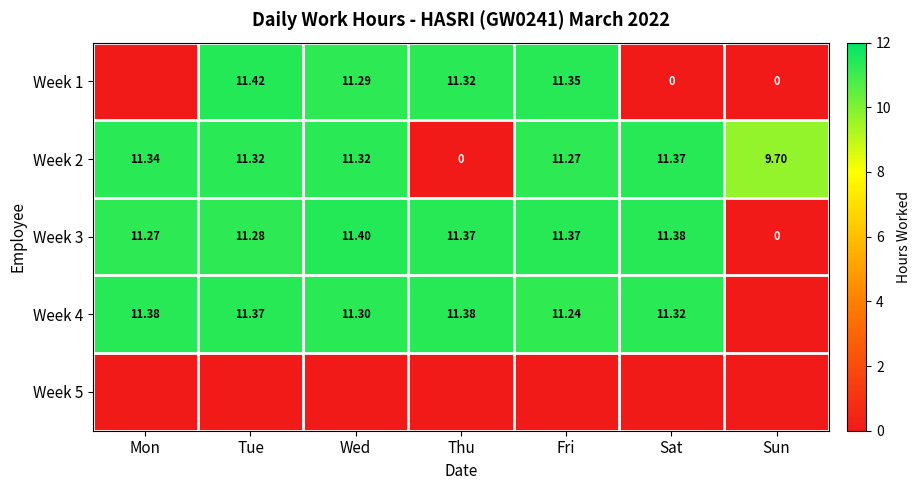

Count the number of data series in this chart.

5